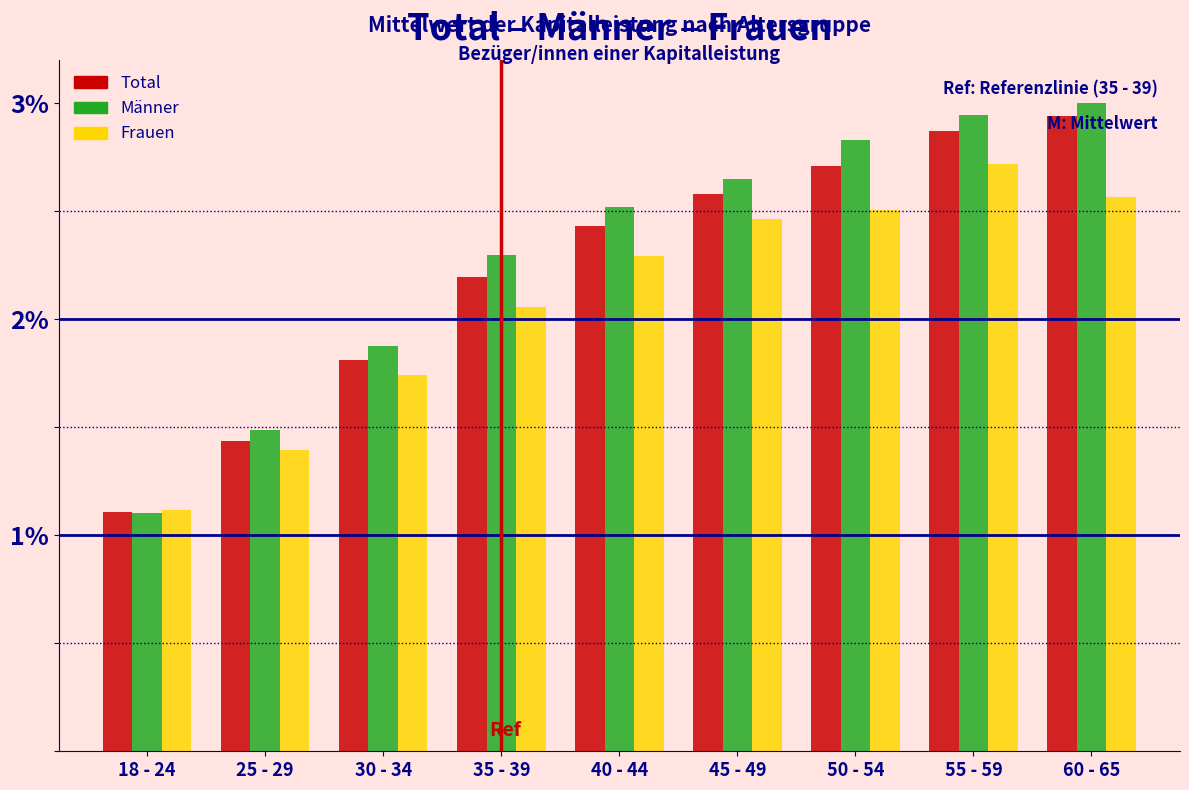

The value of Total at 25 - 29 is 0.9. True or false?

False